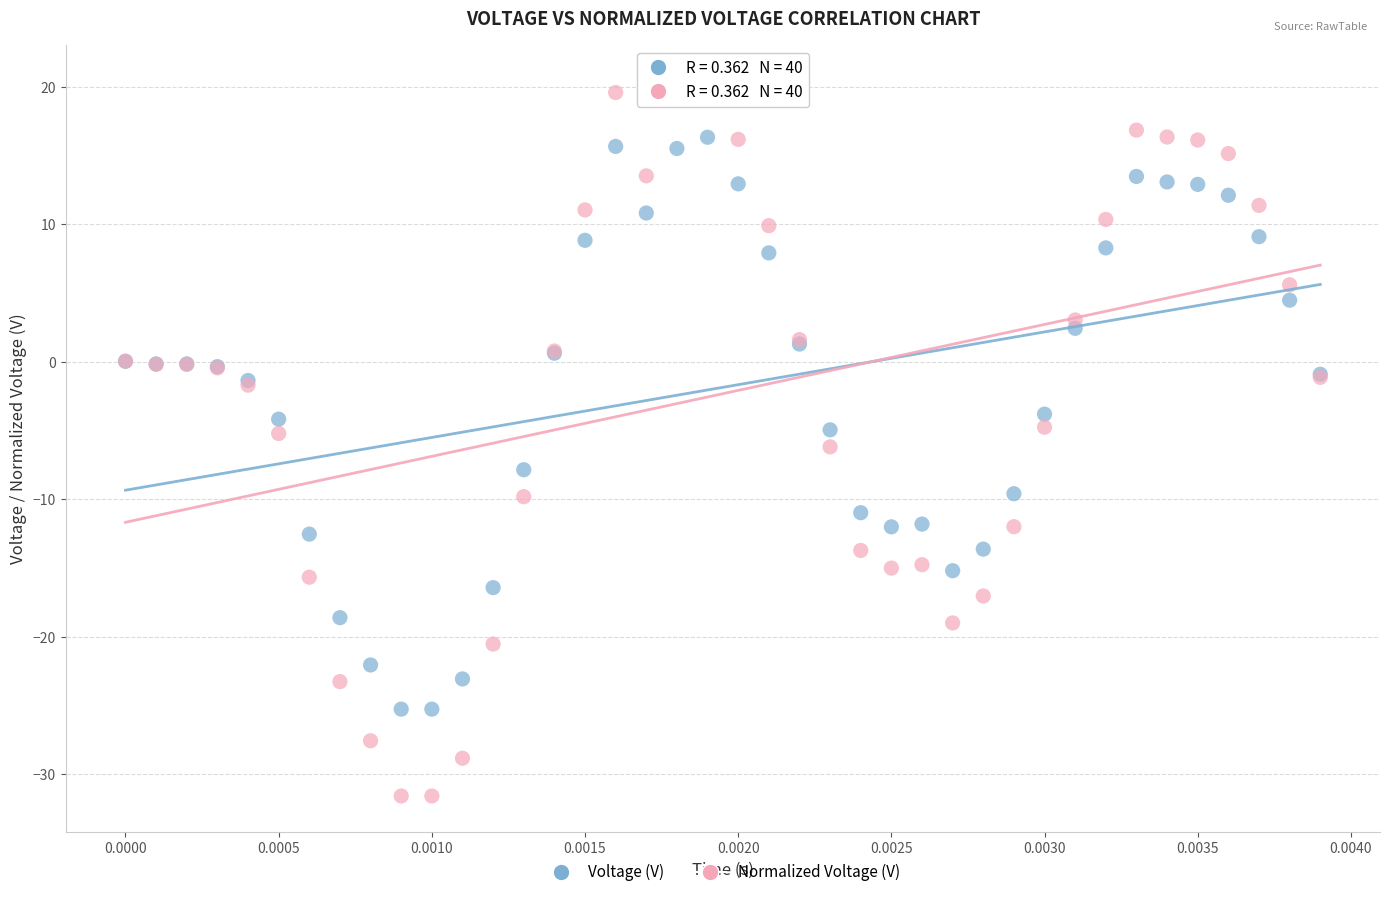

Which series contains the lowest Y value?

Normalized Voltage (V)